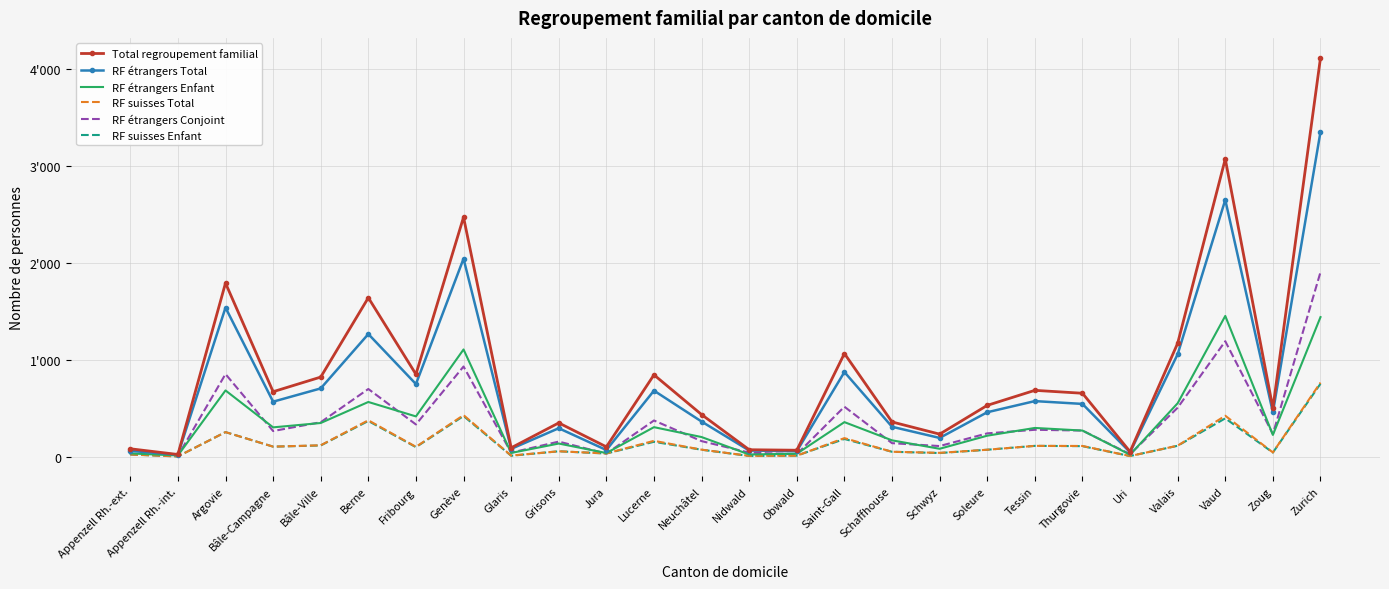

True or false: RF suisses Enfant and RF suisses Total cross at least once.

False